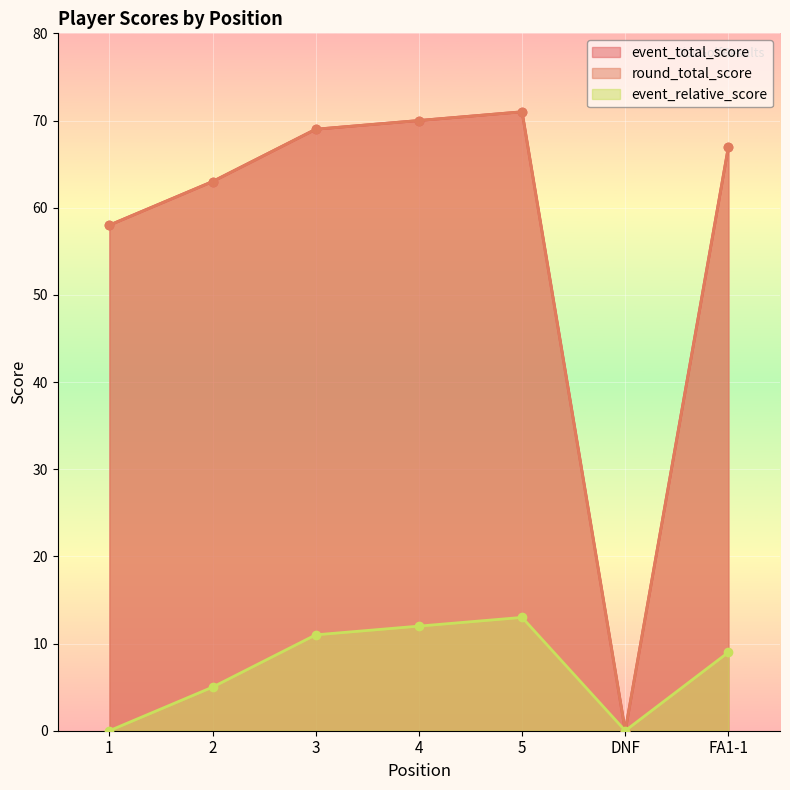

Which series has the largest total across all categories?

event_total_score